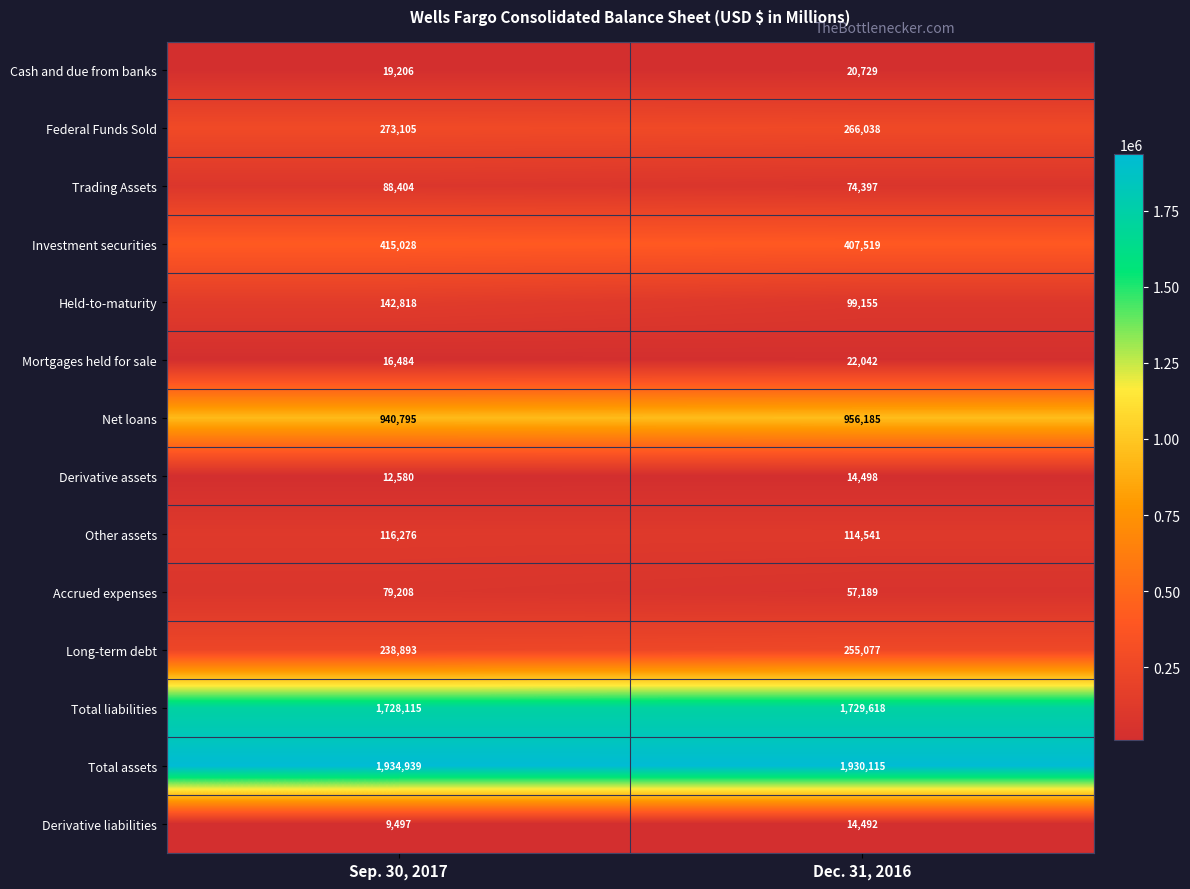

What is the greatest value displayed?

1934939